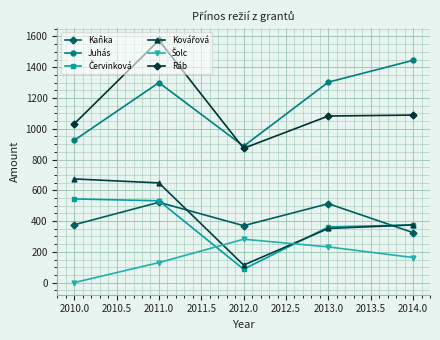

Which series has the widest spread of values?

Ráb